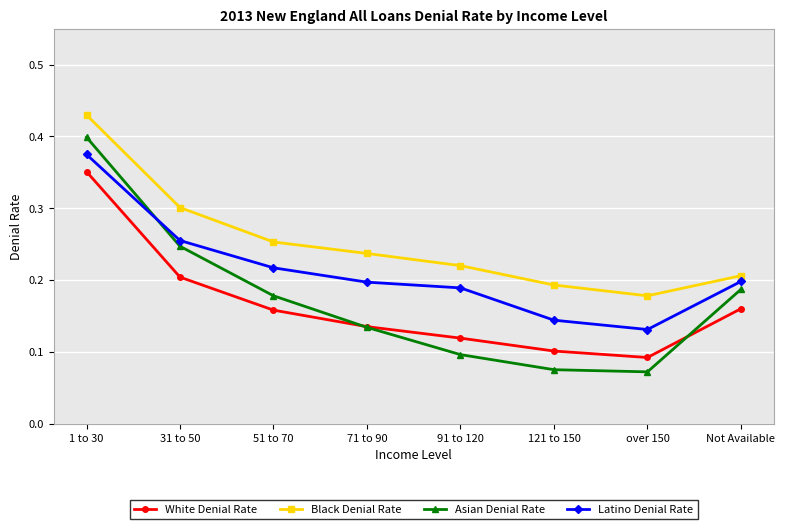

True or false: Black Denial Rate has a value of 0.1 at over 150.

False